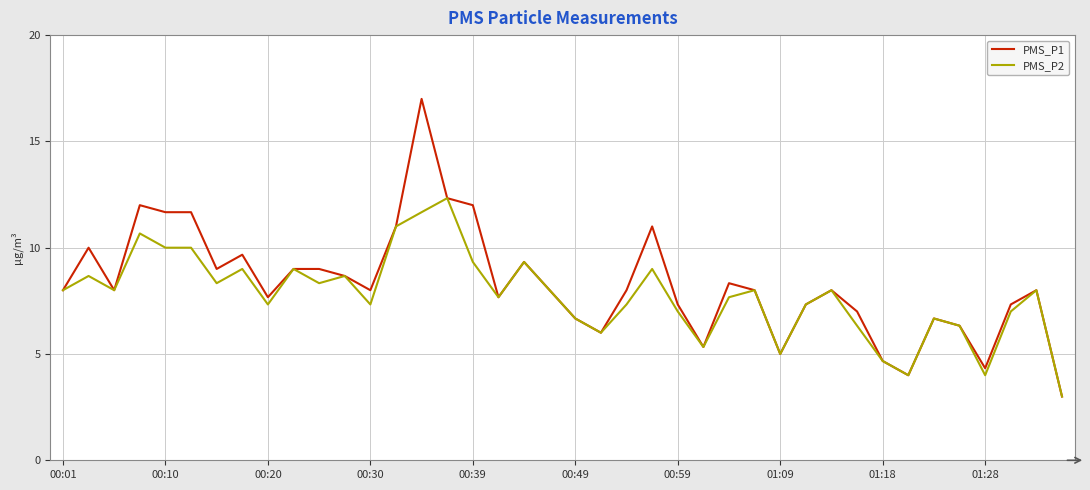

True or false: PMS_P1 has more than 1 points higher than both neighbors.

True